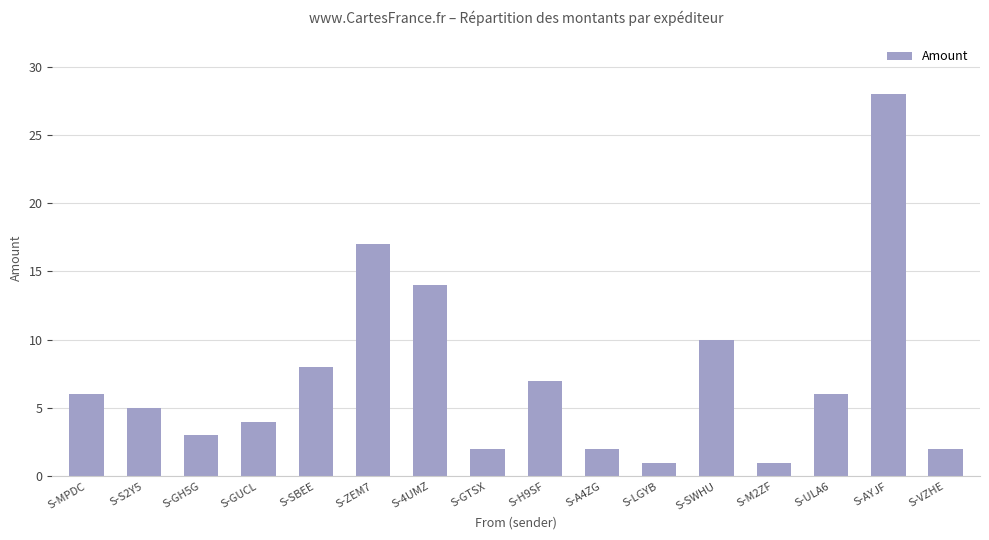

What is the difference between the maximum and second lowest values?

27